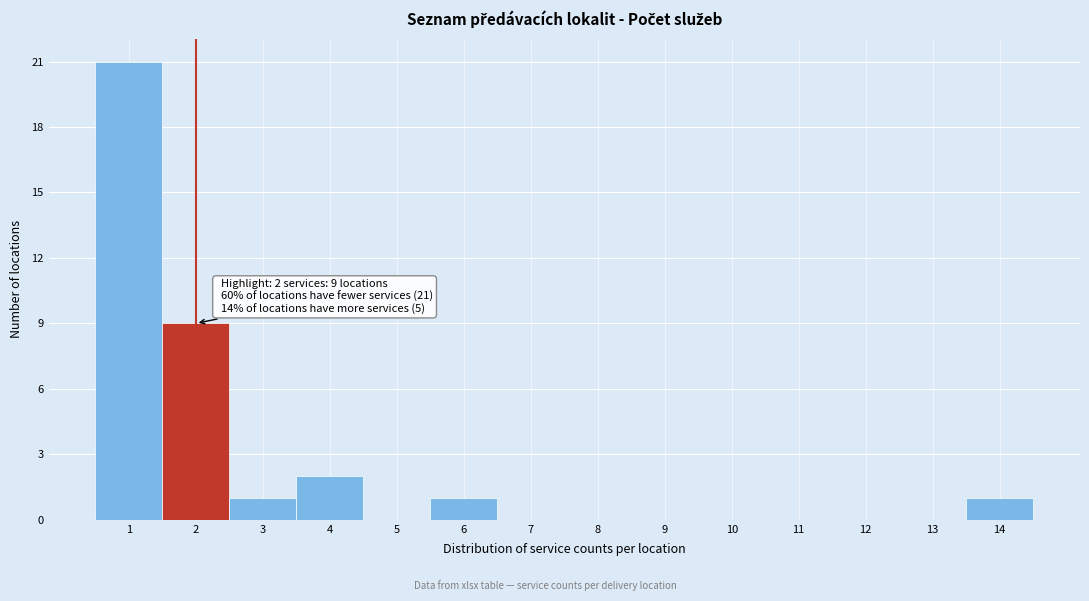

Over which range of the x-axis is the bar tallest?

0.5 to 1.5